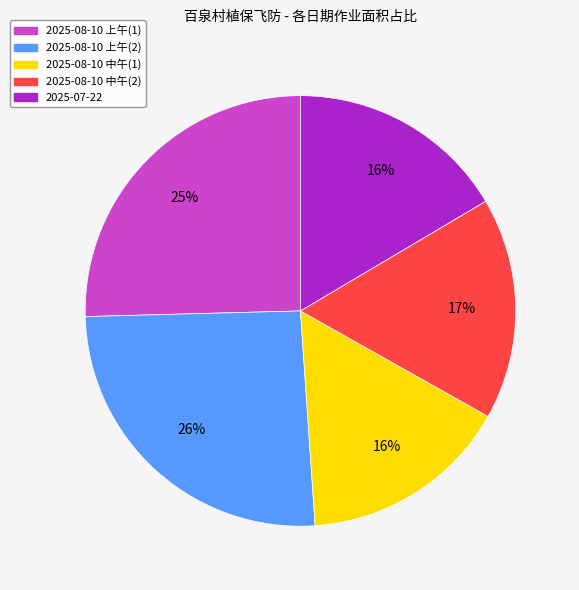

How many slices are in this pie chart?

5